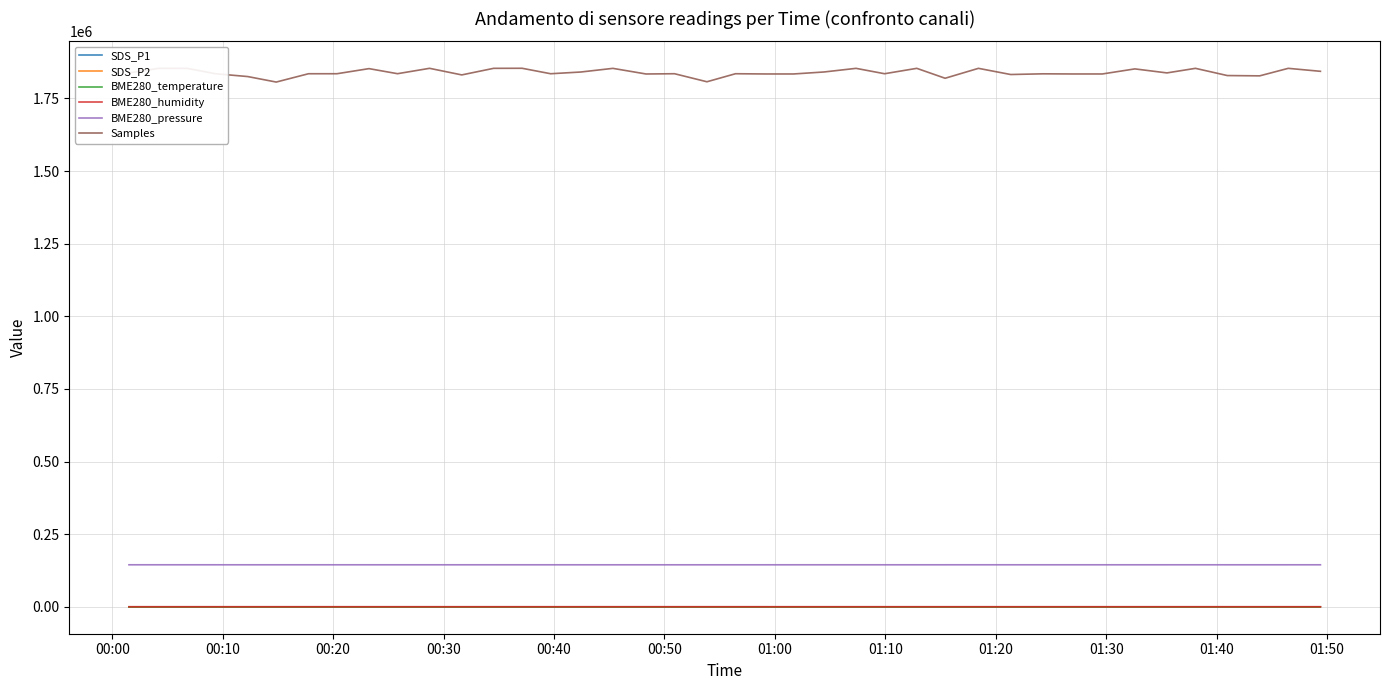

Which series has the largest total across all categories?

Samples